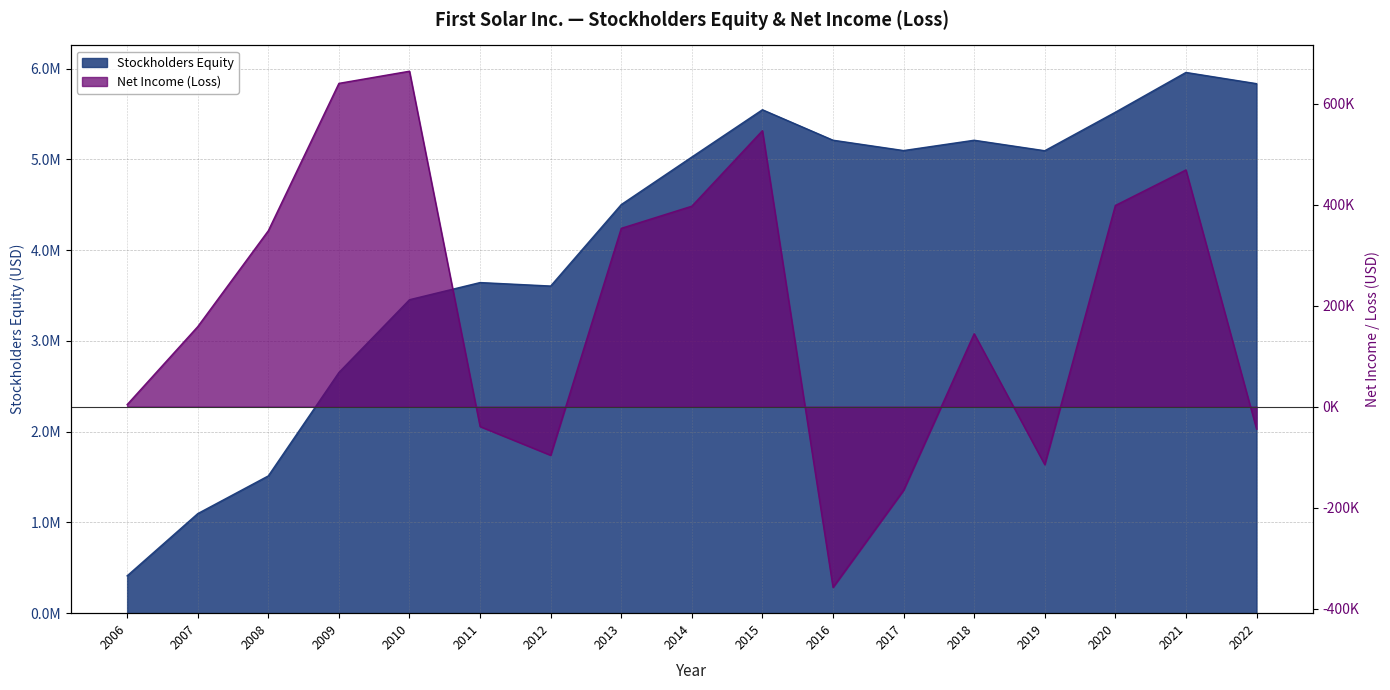

True or false: Net Income (Loss) has a value of 398355 at 2020.

True